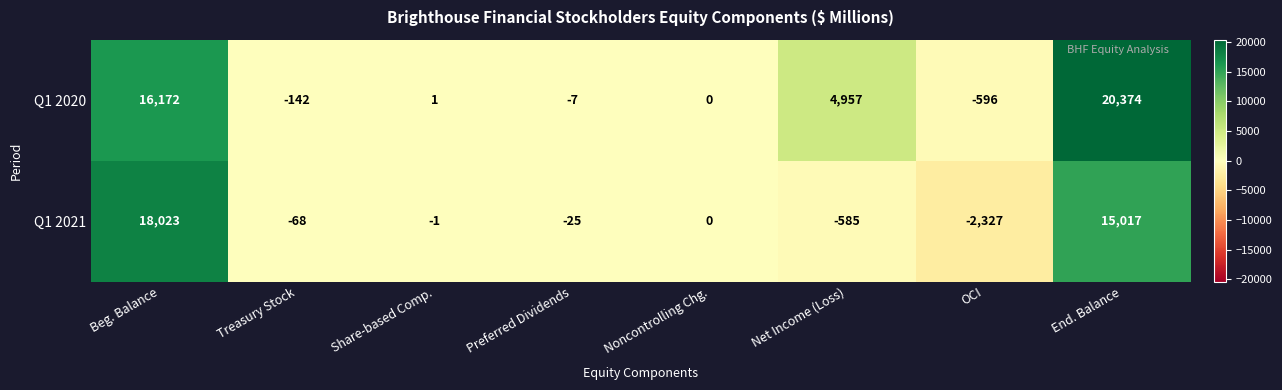

Reading left to right, transcribe all the data shown in this chart.

Q1 2020: 16172	-142	1	-7	0	4957	-596	20374
Q1 2021: 18023	-68	-1	-25	0	-585	-2327	15017